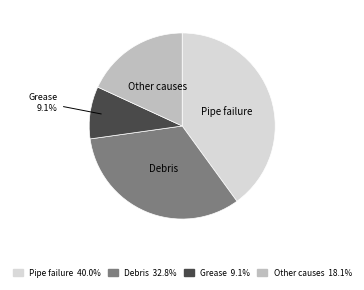

Is there any slice that represents more than half of the pie?

No